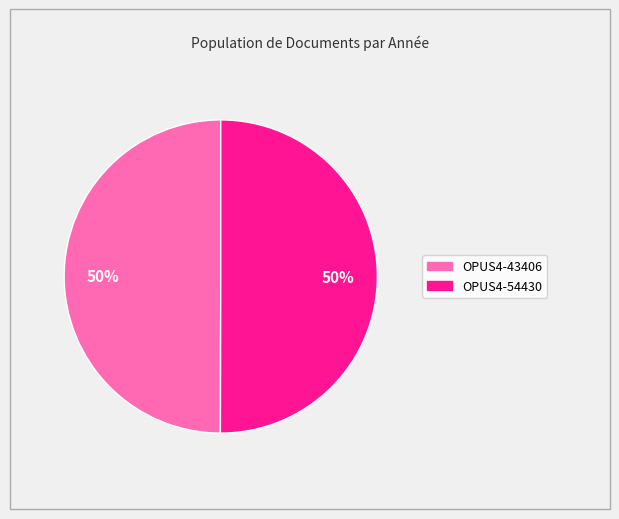

Do OPUS4-54430 and OPUS4-43406 together represent more than half of the pie?

Yes